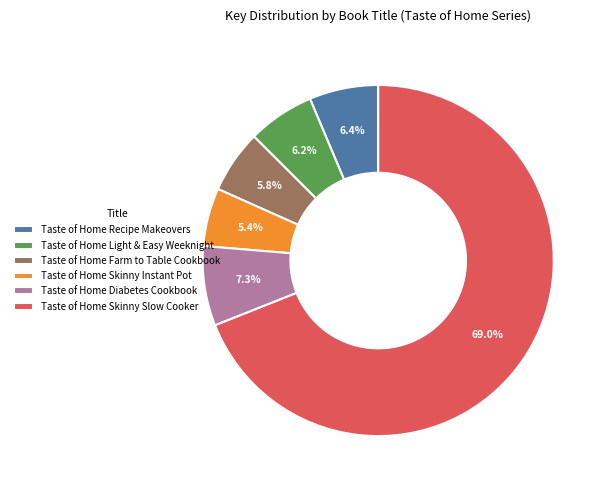

What is the ratio of the value at Taste of Home Skinny Instant Pot to the value at Taste of Home Skinny Slow Cooker?

0.1